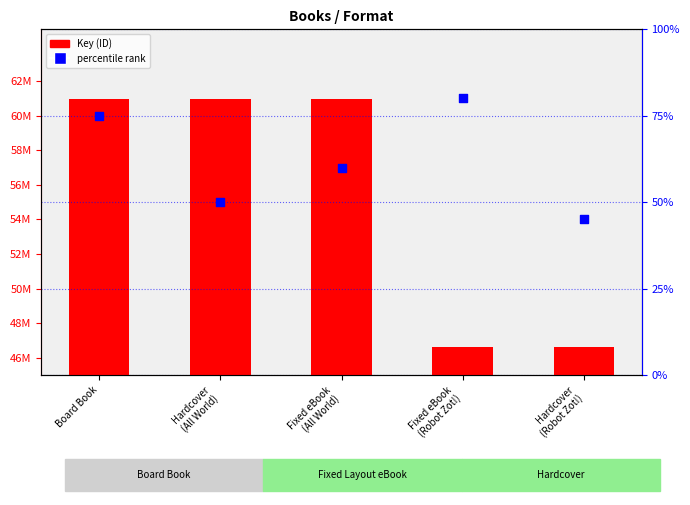

Which series has the largest Y range (max minus min)?

Key (ID)